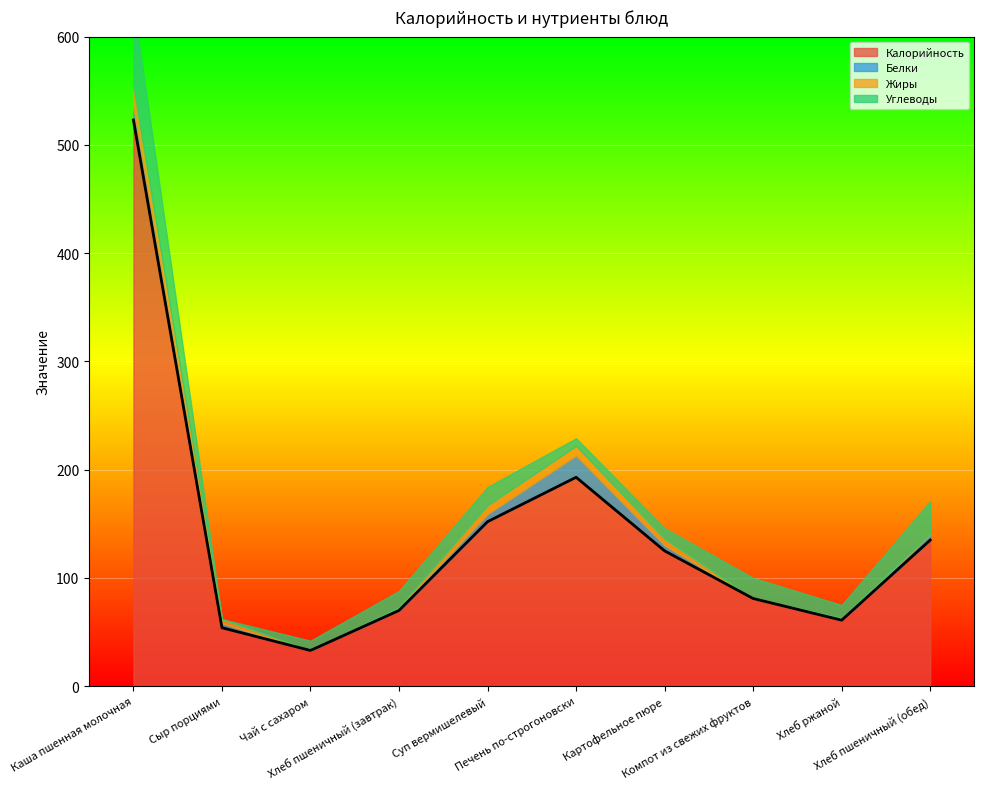

What position from the left is Суп вермишелевый?

5